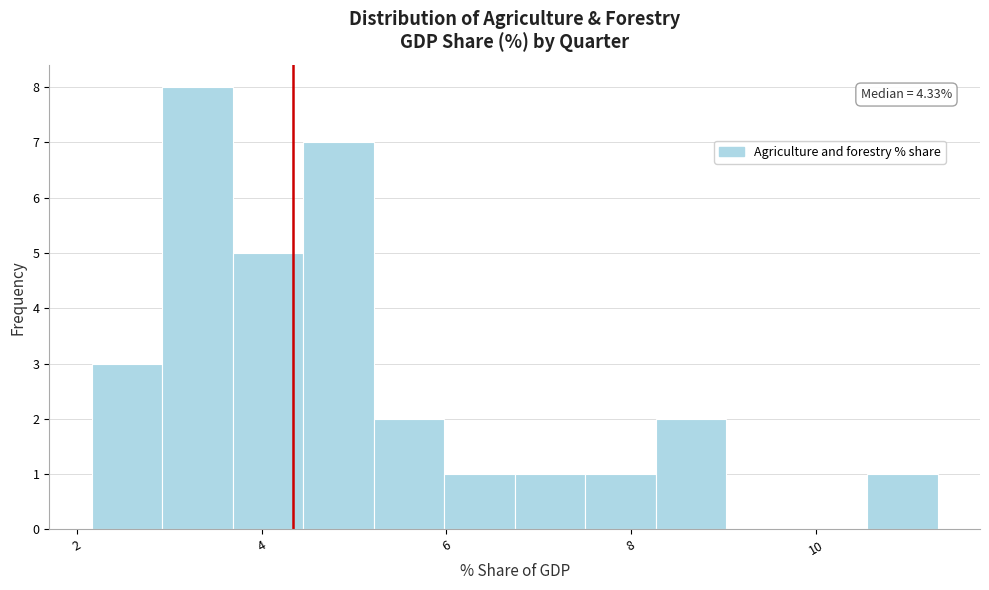

Read against the x-axis, roughly where is the centre of the tallest bar?

3.4